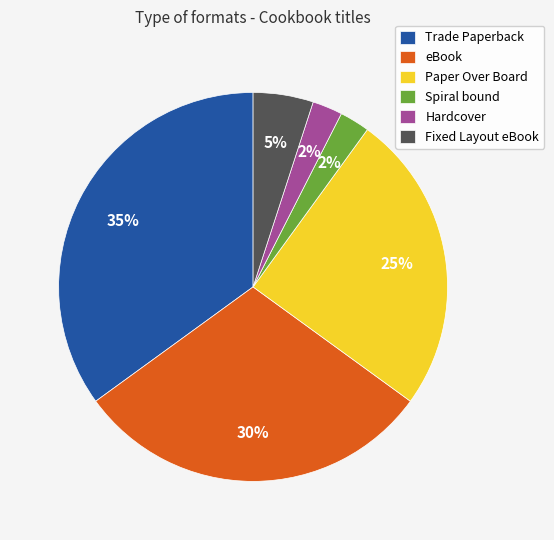

Which category has the biggest portion of the pie?

Trade Paperback